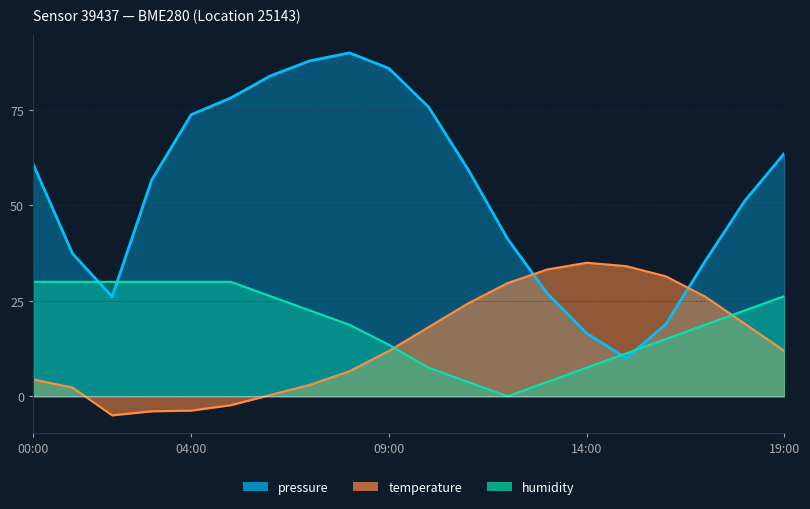

How many intersections are there between humidity and pressure?

4